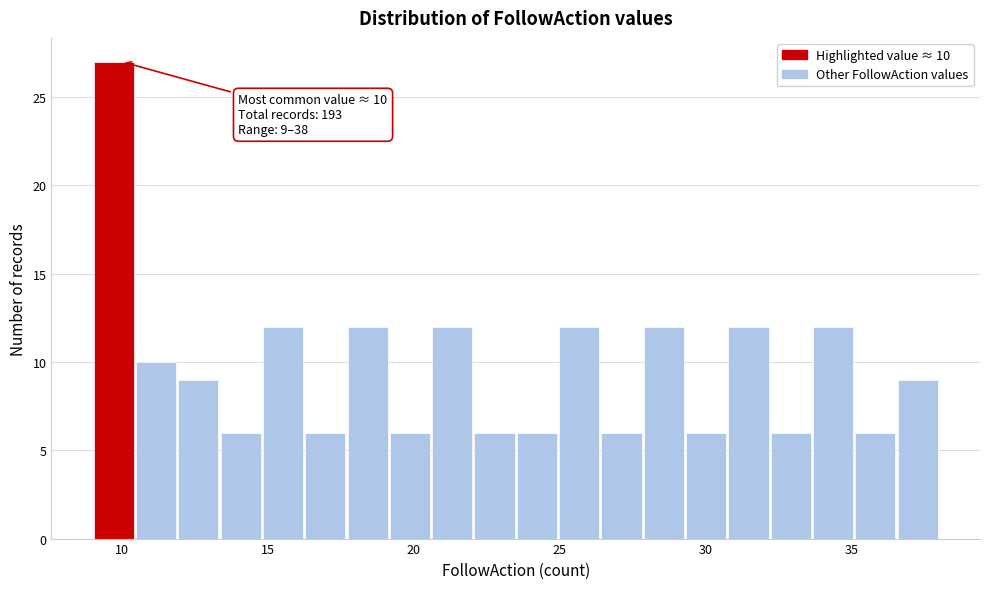

Read against the x-axis, roughly where is the centre of the tallest bar?

9.5